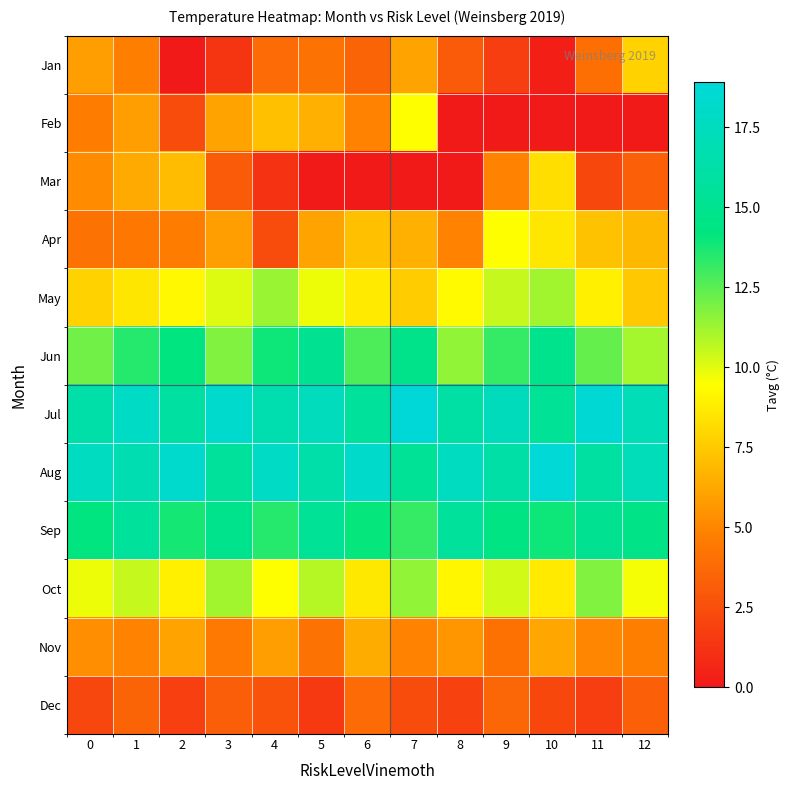

At how many categories does at least one series exceed 18?

6